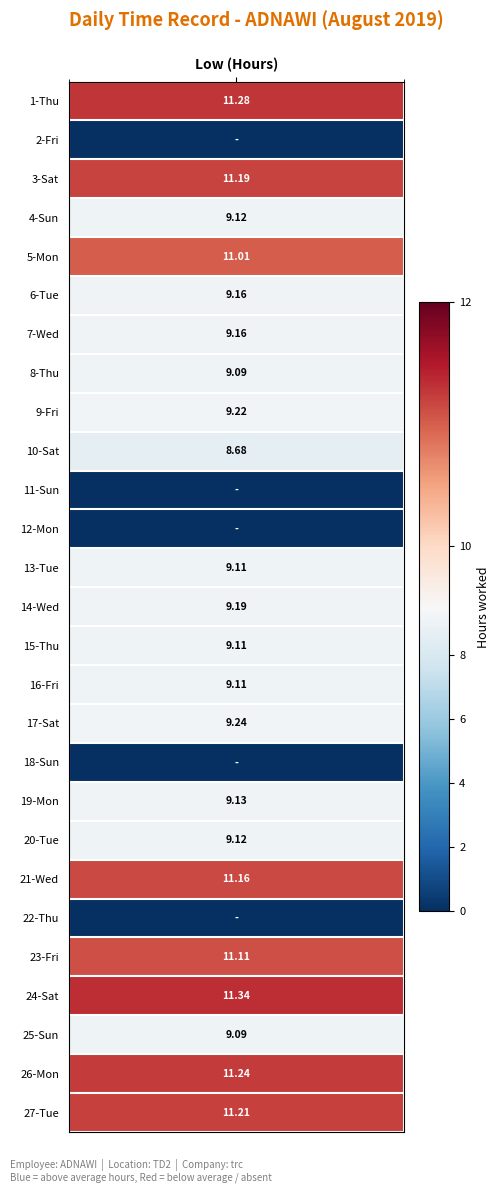

What is the change in value from 11-Sun to 16-Fri?

+9.1